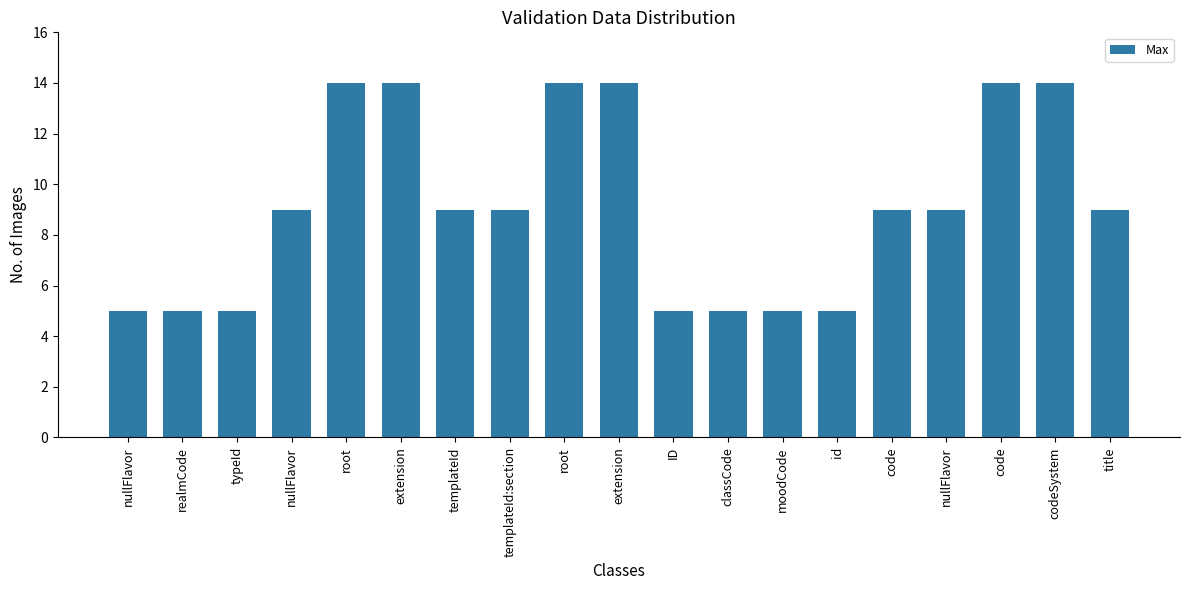

What is the difference between the second highest and minimum values?

9